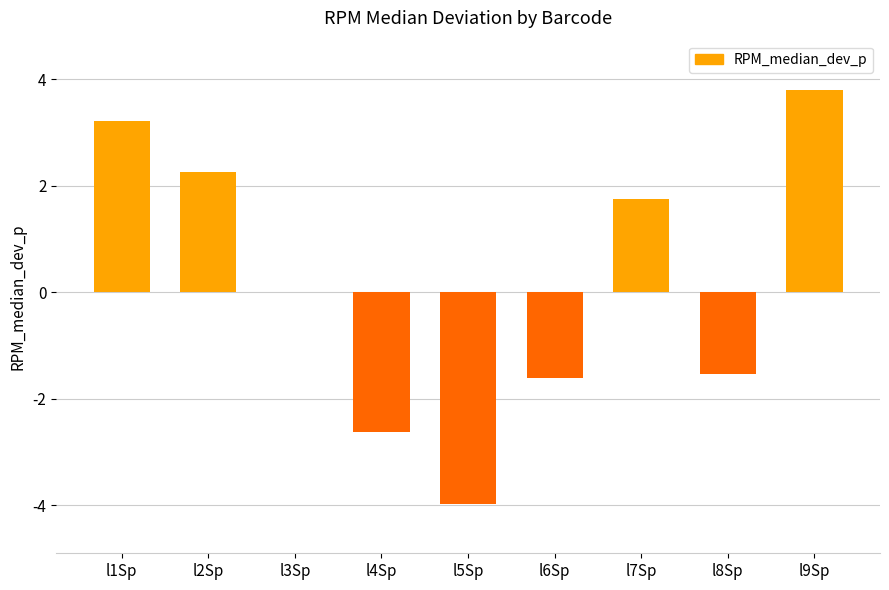

What is the greatest value displayed?

3.8